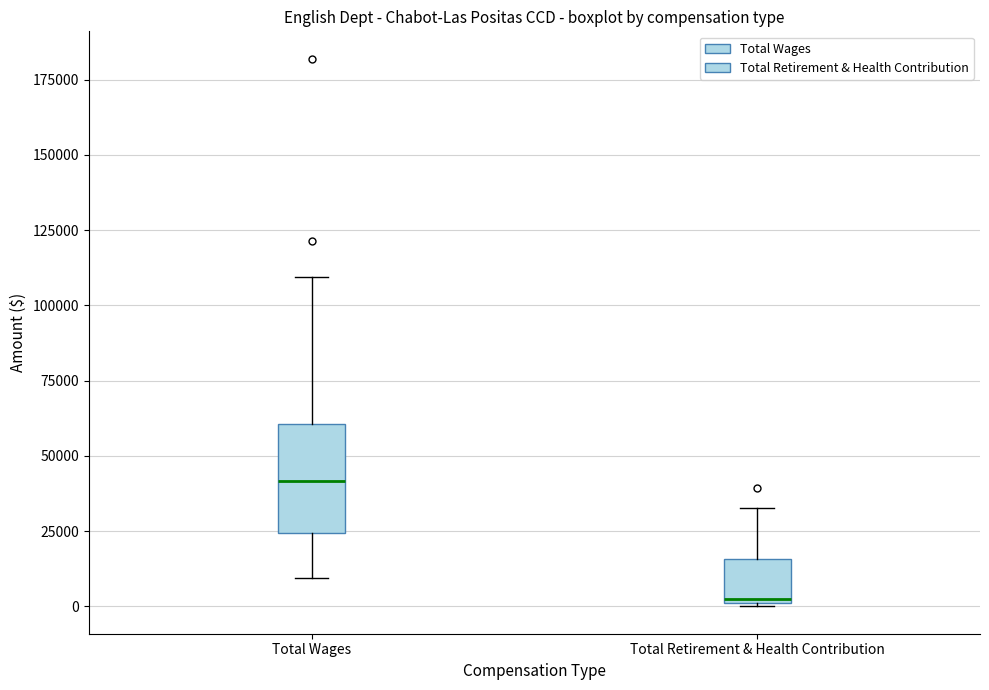

Reading left to right, transcribe this box plot: for each box, give where its median line is, the range the box spans, and where its two whiskers end, as read against the y-axis. The values are not printed on the chart, so give them approximately, as read against the axis.

Total Wages: median 40000, box 25000 to 60000, whiskers 10000 to 110000
Total Retirement & Health Contribution: median 0, box 0 to 15000, whiskers 0 to 35000